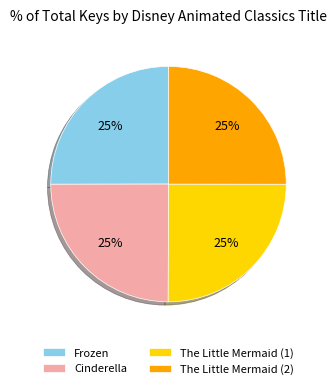

What is the ratio of the value at The Little Mermaid (2) to the value at Frozen?

1.0